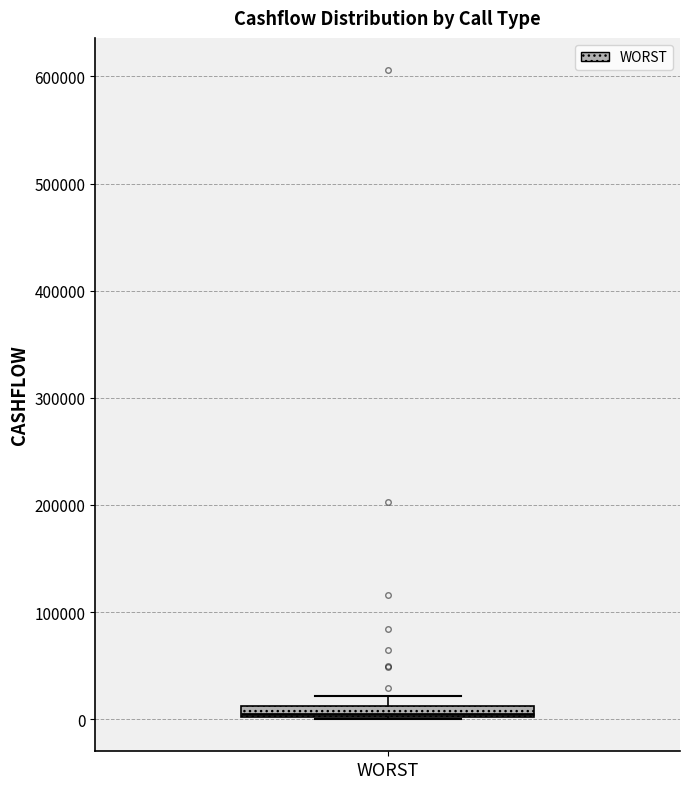

Where is the upper edge of the box for WORST on the y-axis? The values are not printed on the chart, so give them approximately, as read against the axis.

10000